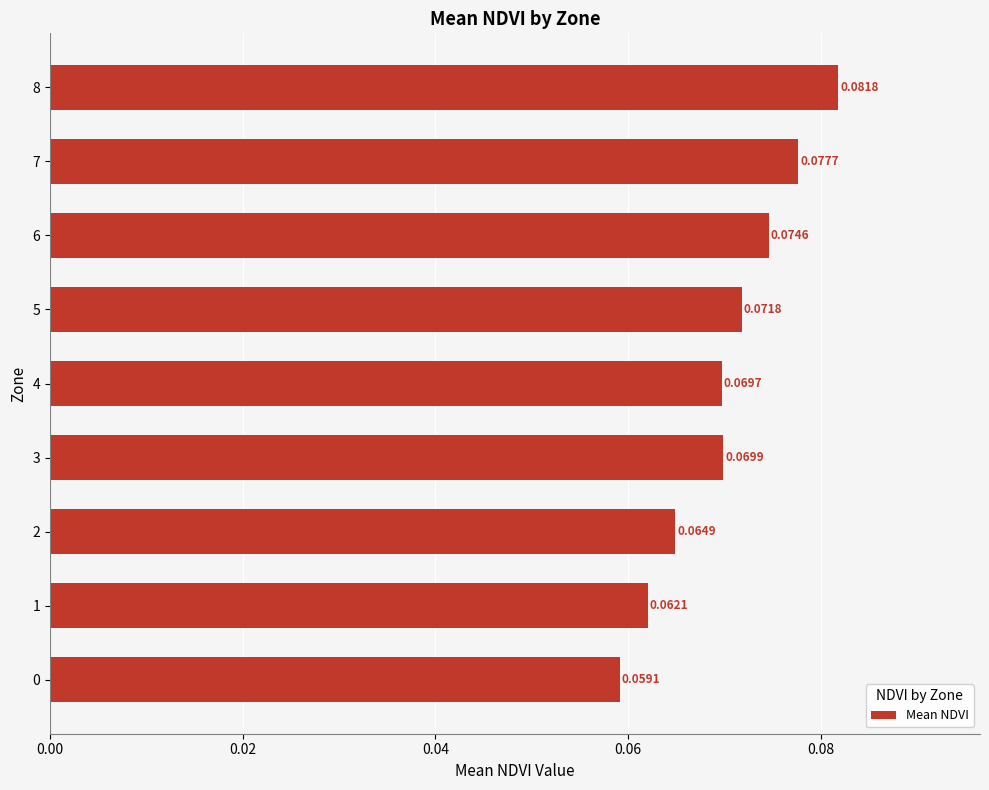

Which has a higher value, 7 or 4?

7